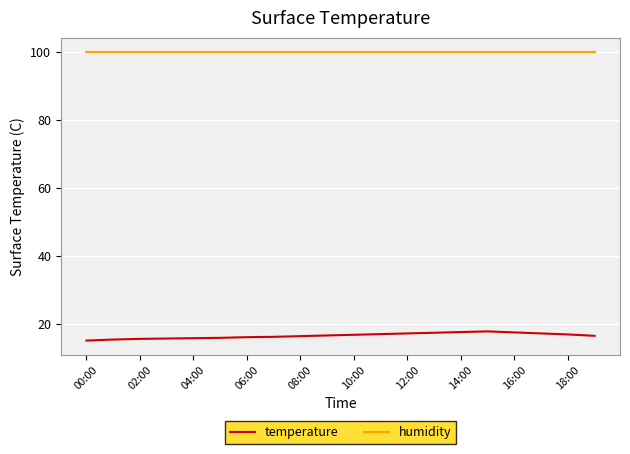

Is this an area chart (filled region under the line)?

No